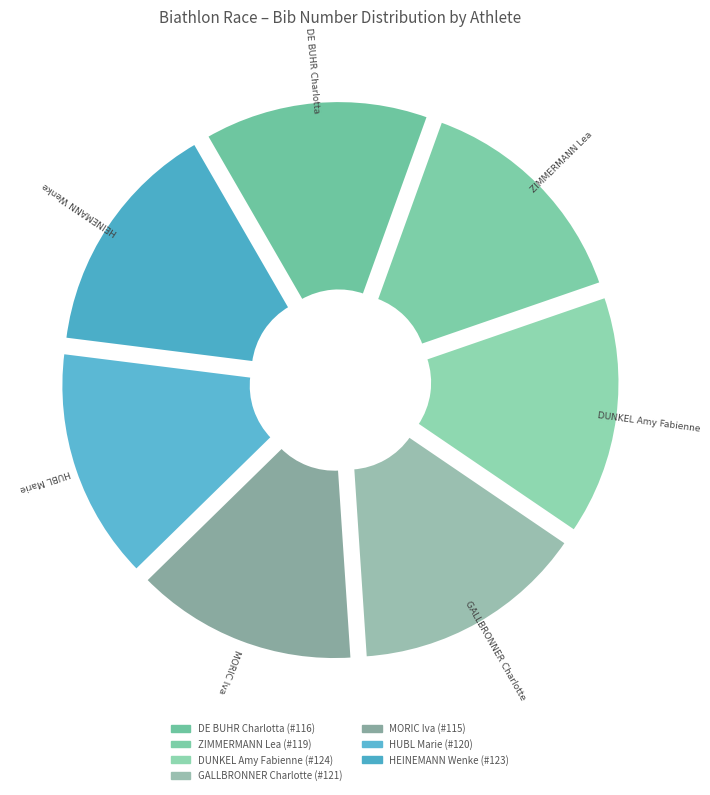

Does HUBL Marie account for over 50% of the chart?

No